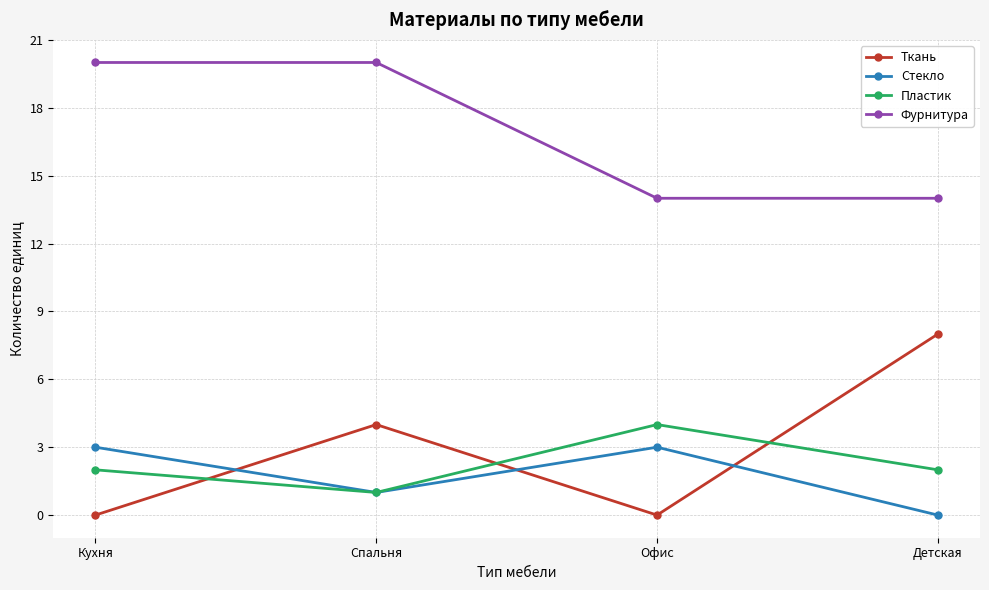

Count the number of categories in the chart.

4